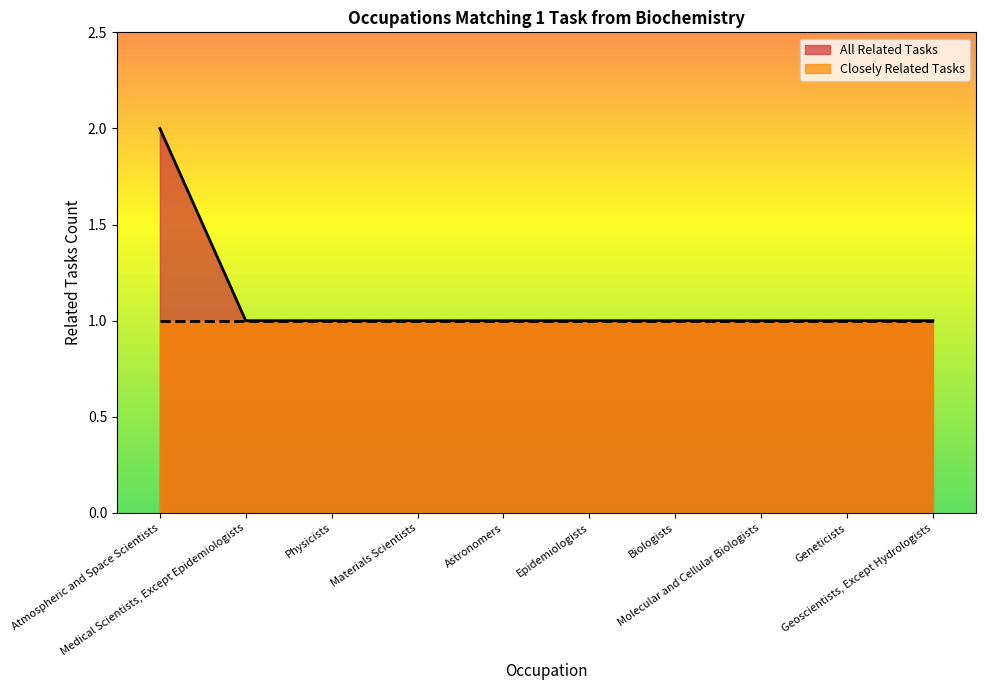

Reading left to right, what are all the values shown in this chart?

Atmospheric and Space Scientists=2	Medical Scientists, Except Epidemiologists=1	Physicists=1	Materials Scientists=1	Astronomers=1	Epidemiologists=1	Biologists=1	Molecular and Cellular Biologists=1	Geneticists=1	Geoscientists, Except Hydrologists=1